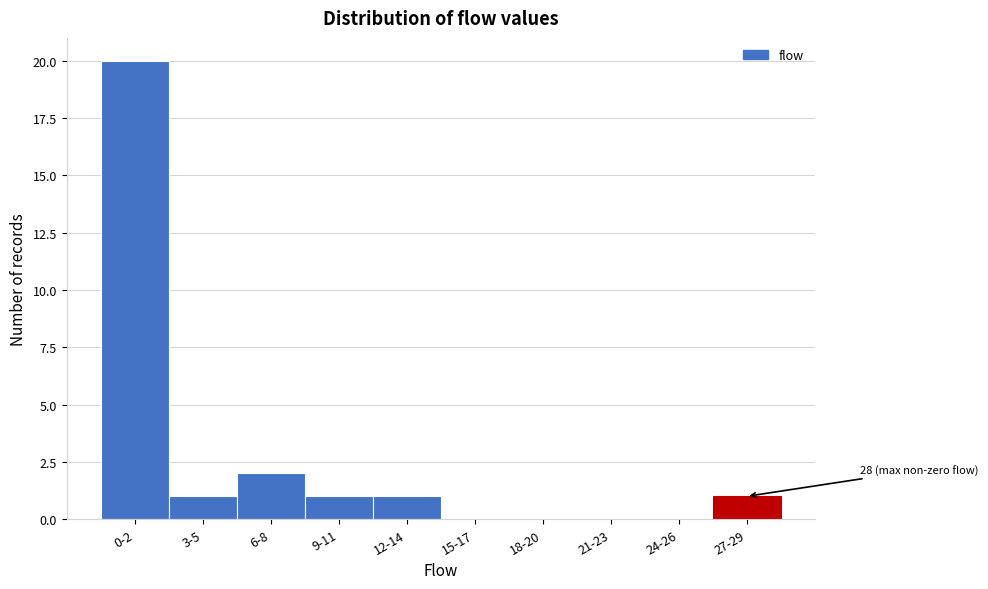

Reading left to right, what are all the values shown in this chart?

0-2=20	3-5=1	6-8=2	9-11=1	12-14=1	15-17=0	18-20=0	21-23=0	24-26=0	27-29=1